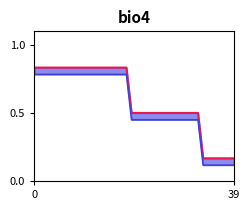

What is the label of the 36th point from the right?

4